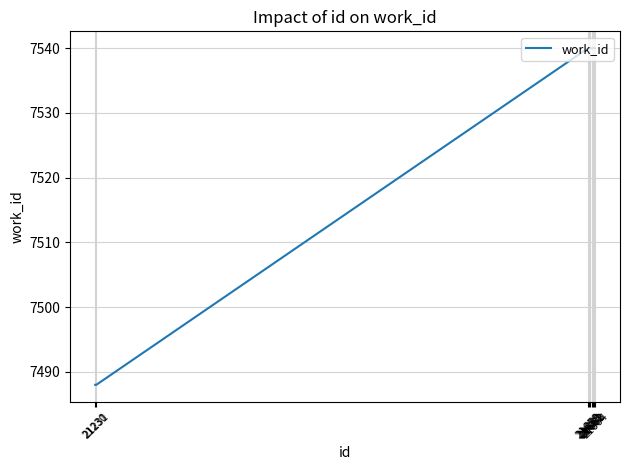

What is the minimum value shown in the chart?

7488